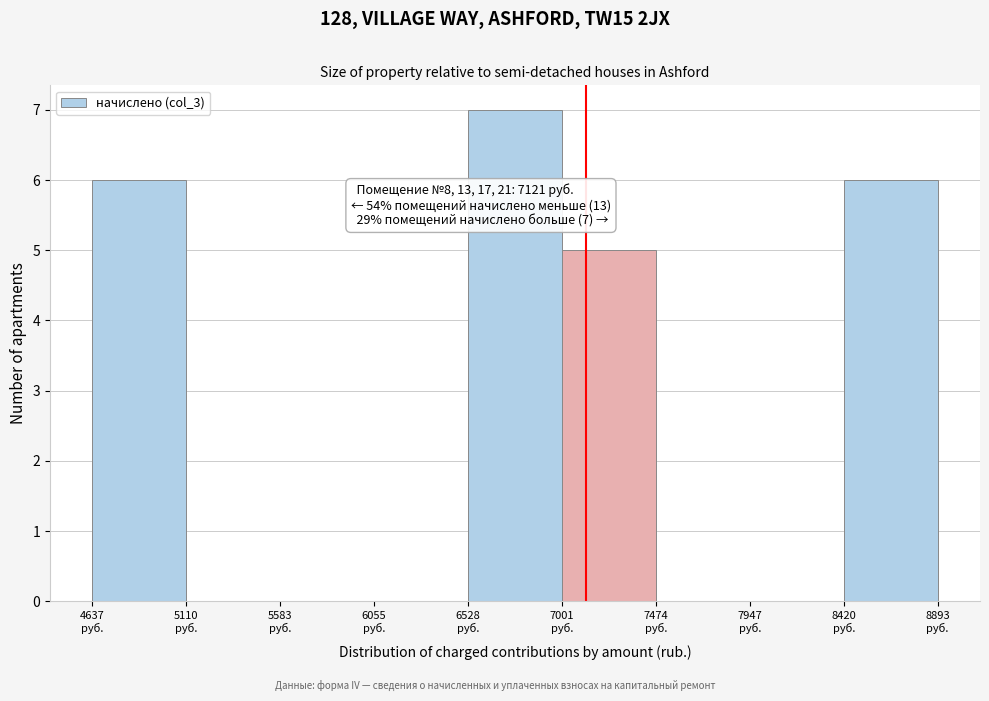

Which range on the x-axis has the tallest bar?

6550 to 7000